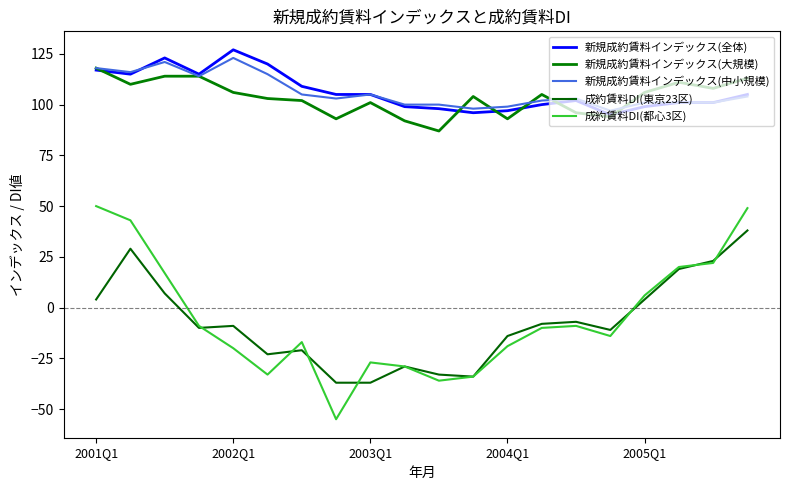

True or false: 成約賃料DI(東京23区) and 新規成約賃料インデックス(全体) cross at least once.

False